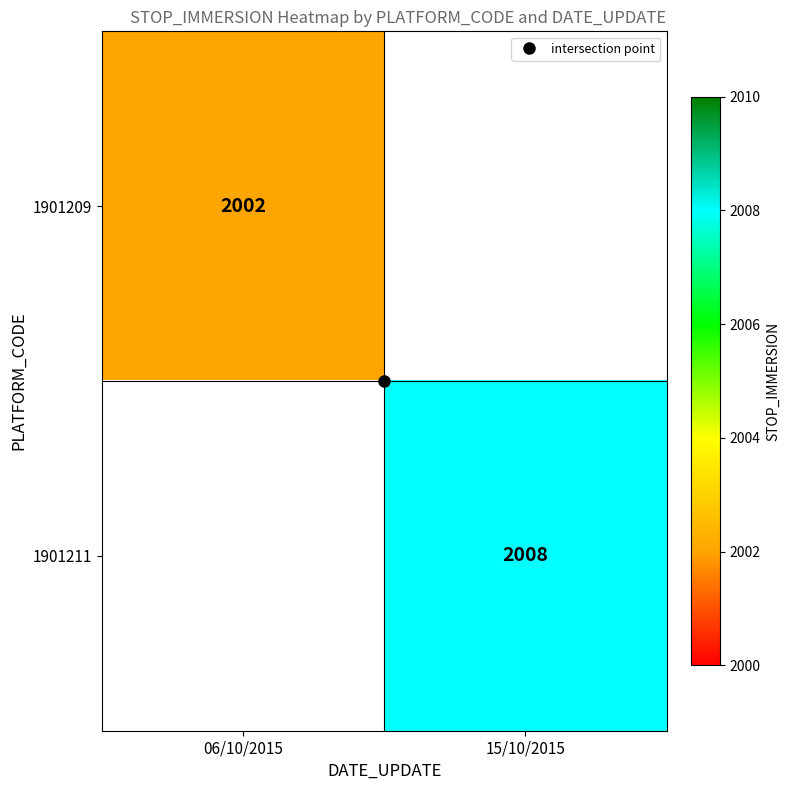

Rank the series by their maximum value, from lowest to highest.

1901209, 1901211